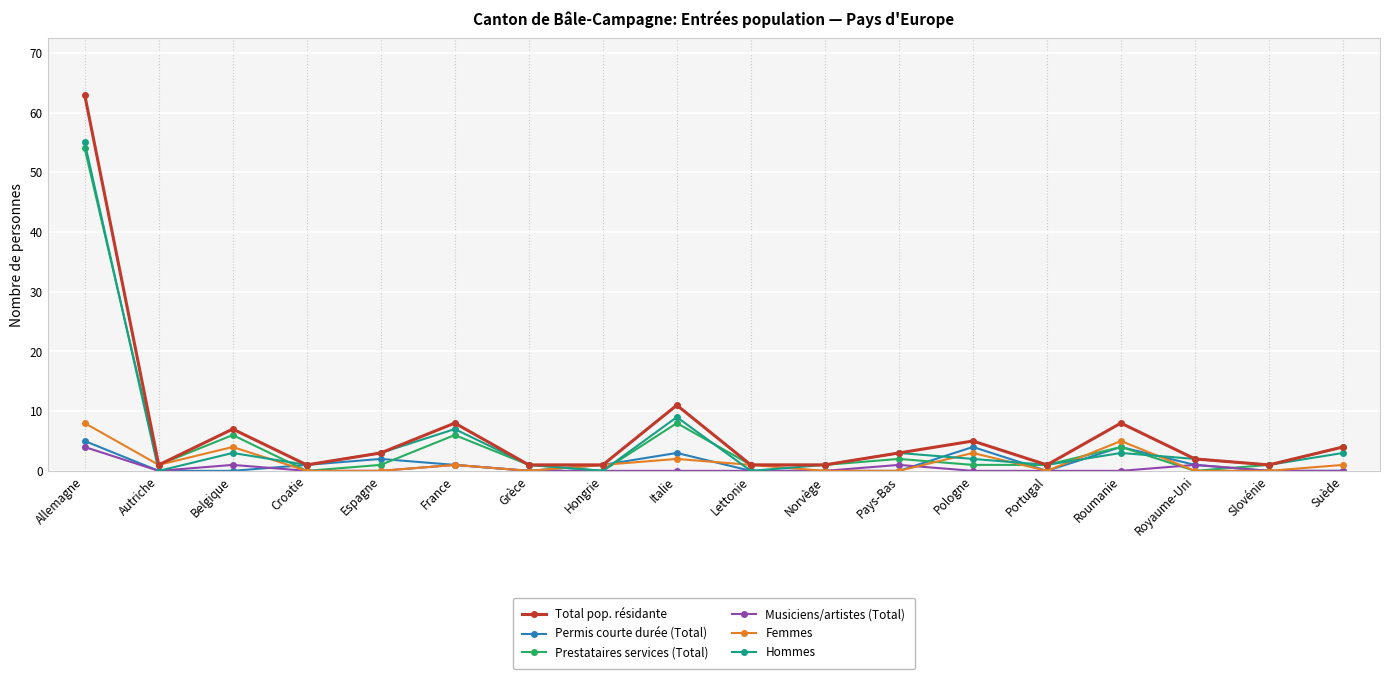

Between Italie and Slovénie, which series saw the biggest shift?

Total pop. résidante